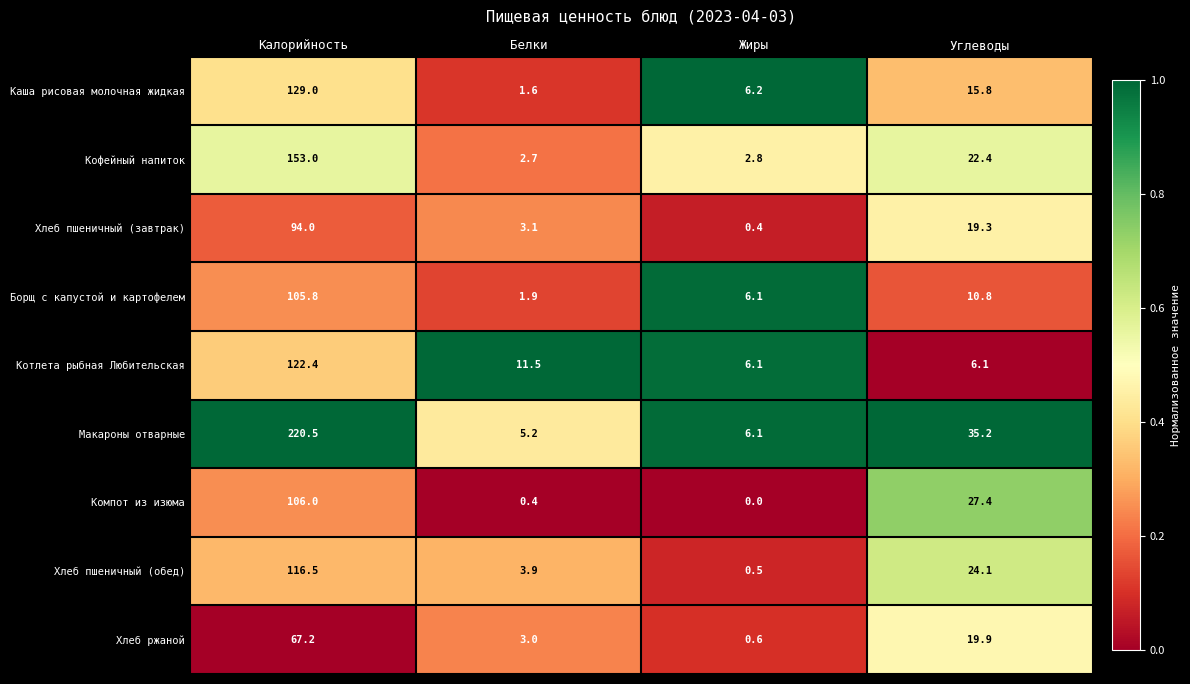

Is it true that Макароны отварные equals 2.7 at Белки?

False